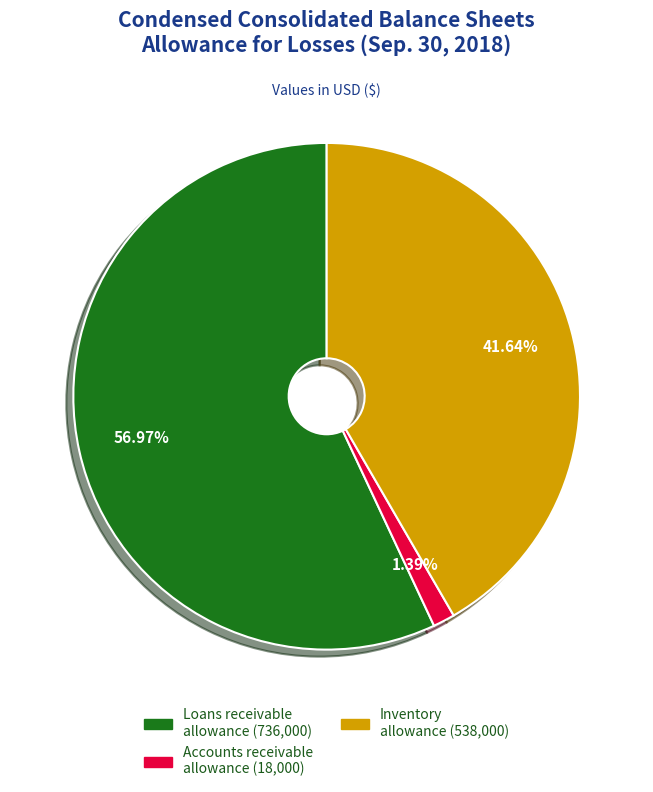

Which has a higher value, Inventory allowance (538,000) or Accounts receivable allowance (18,000)?

Inventory allowance (538,000)